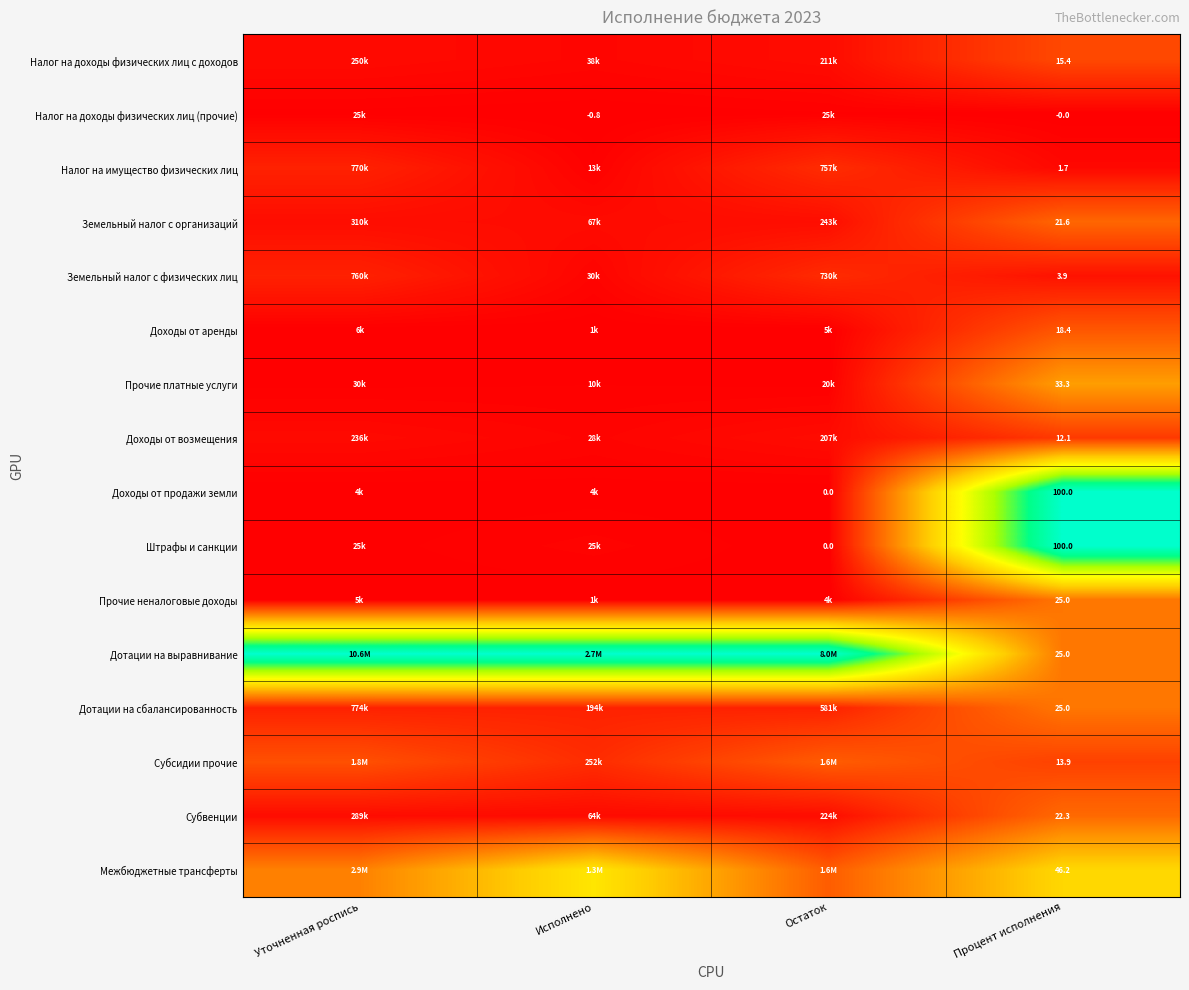

Is the value of Налог на доходы физических лиц с доходов at Исполнено greater than the value of Прочие неналоговые доходы at Остаток?

Yes